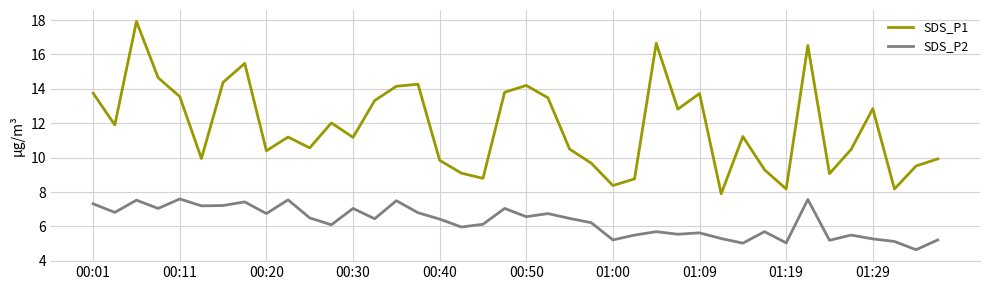

List the series in order of their overall mean, lowest first.

SDS_P2, SDS_P1